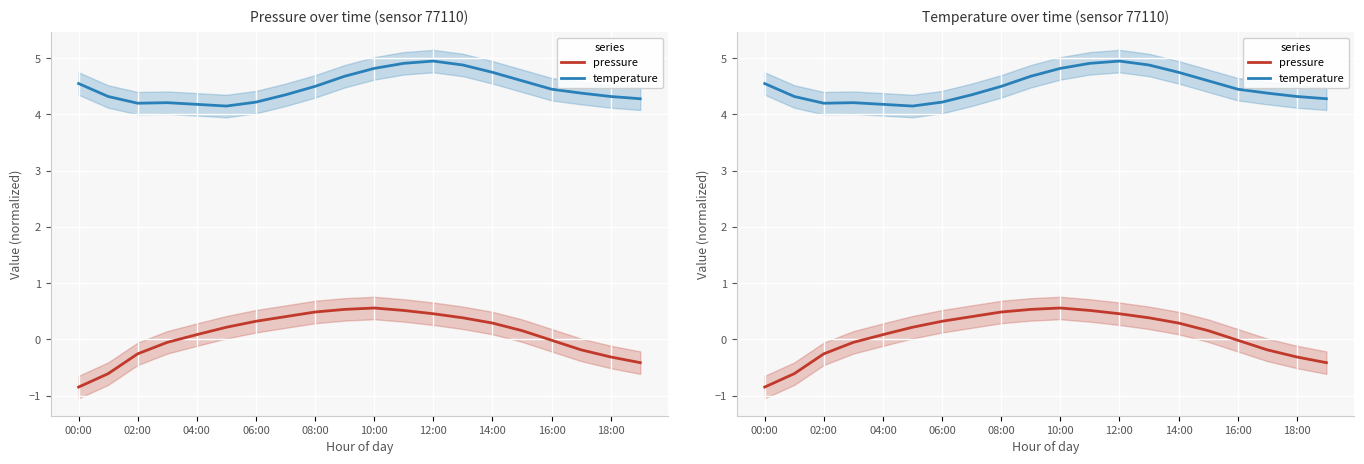

List the series in order of their overall mean, lowest first.

pressure, temperature